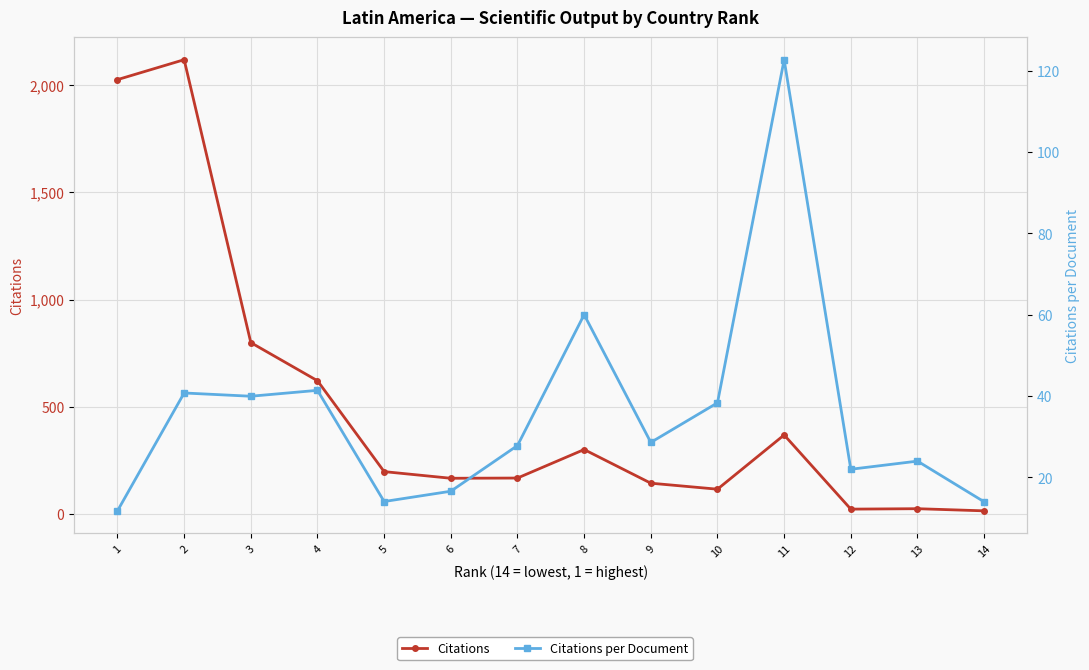

What is the value of the Citations point at the 10th from the left?

197.0